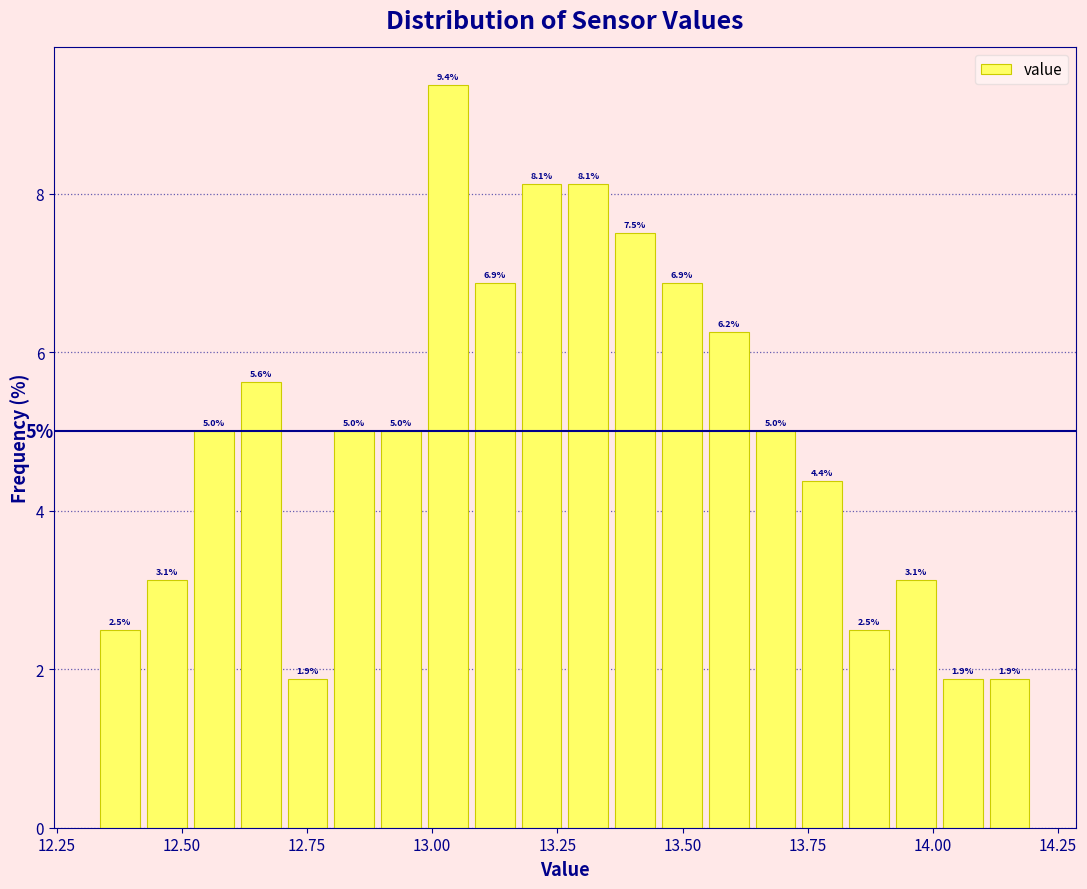

Around what value on the x-axis is the tallest bar? Give the approximate position of its centre, as read against the axis.

13.05